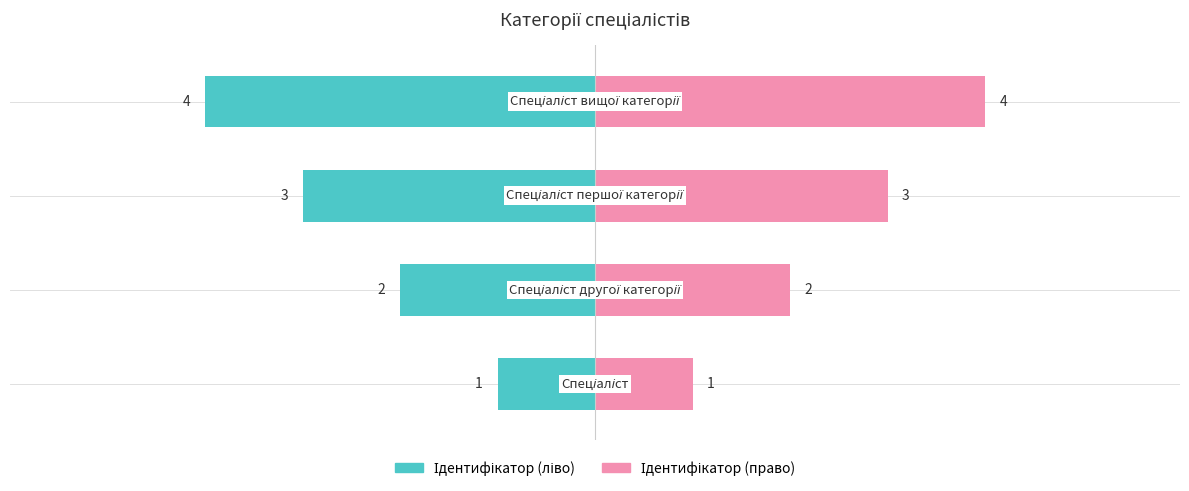

List the labels in order of value, largest first.

Спеціаліст вищої категорії, Спеціаліст першої категорії, Спеціаліст другої категорії, Спеціаліст